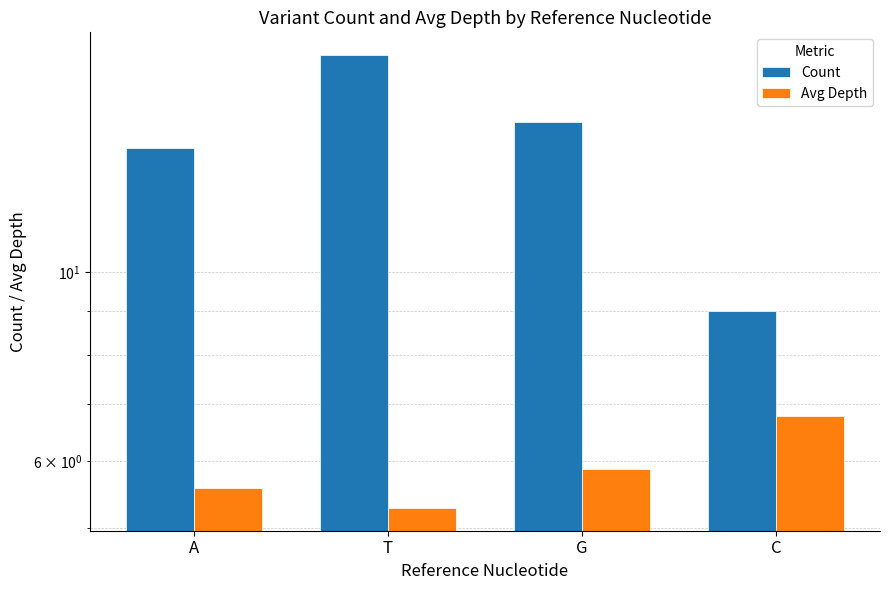

What is the difference between the second highest and minimum values in the Avg Depth series?

0.6